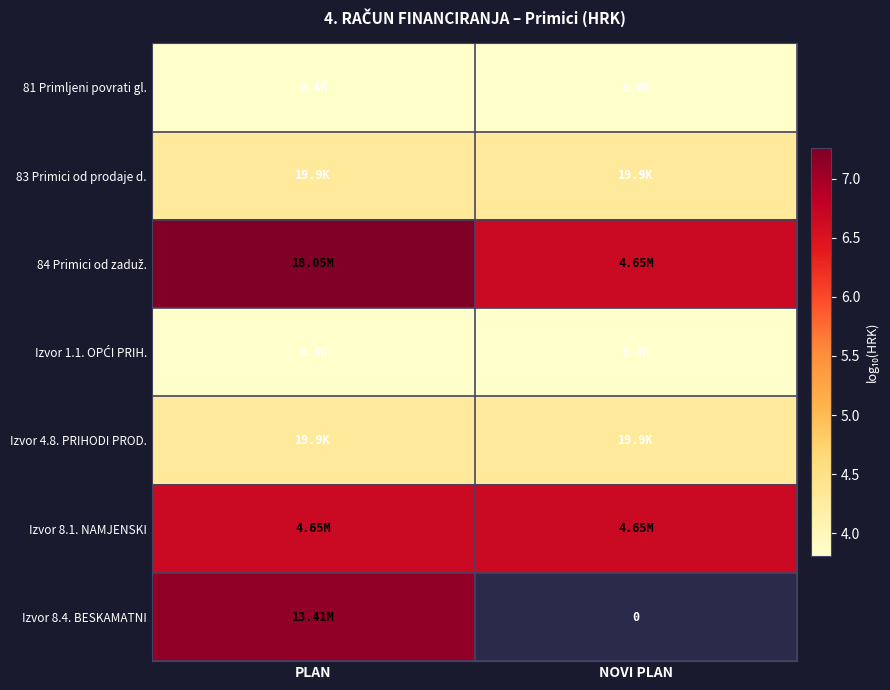

At which label does 83 Primici od prodaje d. reach its peak?

PLAN